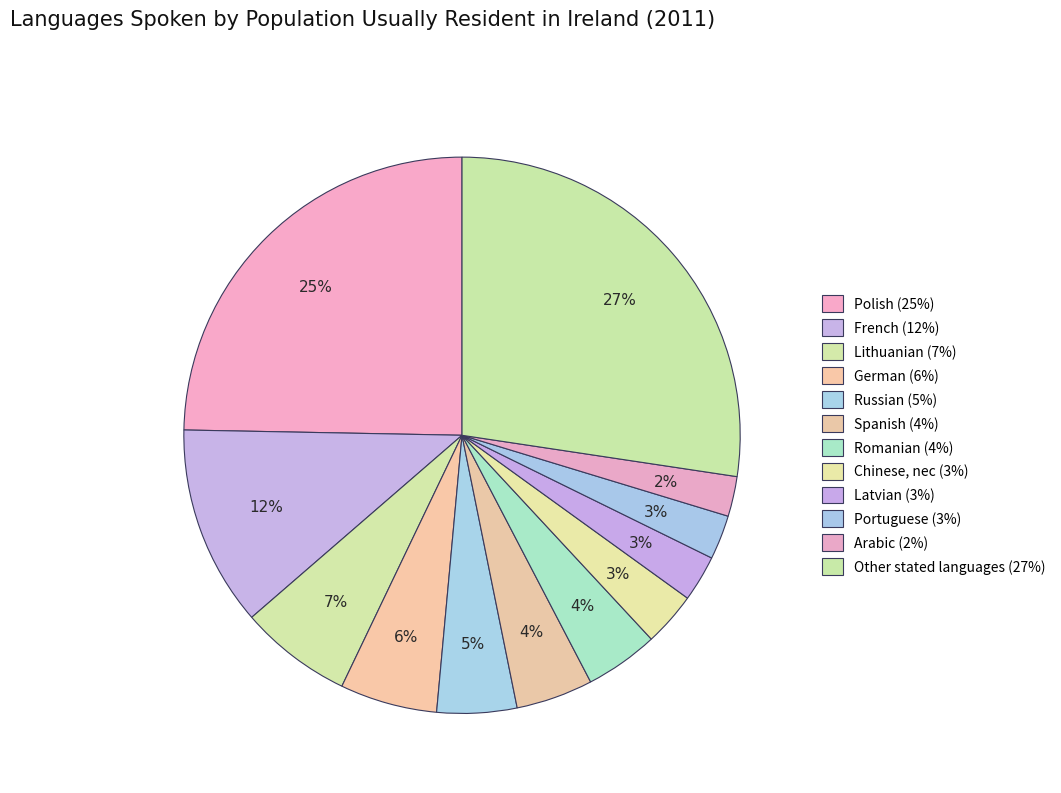

Is it true that Polish is 25% of the pie?

True